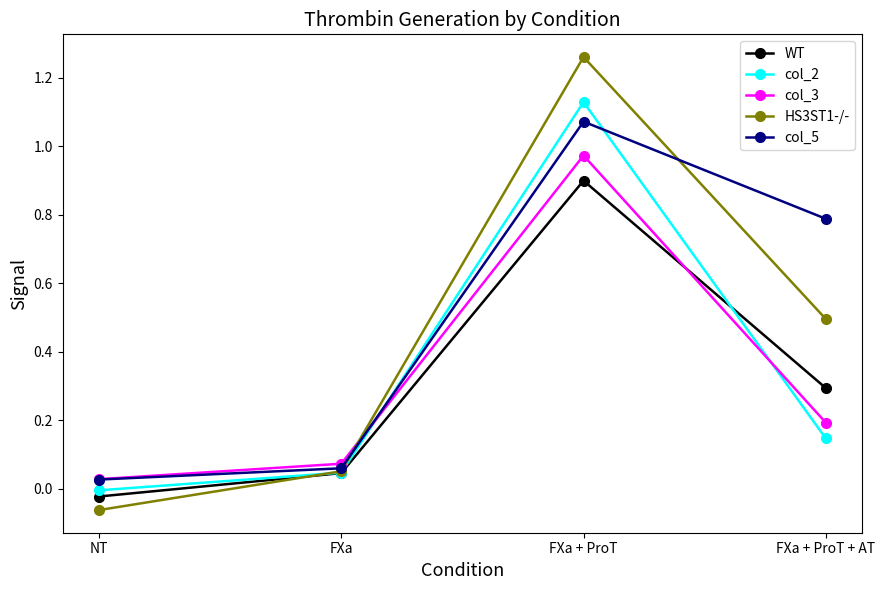

What is the label of the 3rd point from the right?

FXa